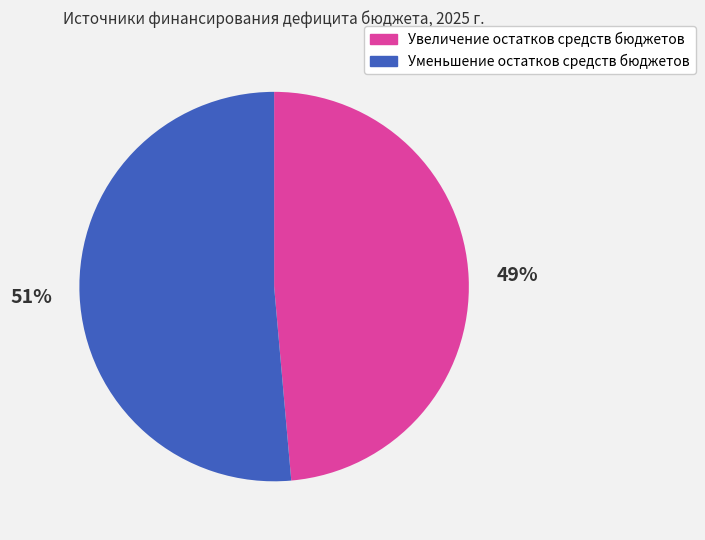

Which has a higher value, Увеличение остатков средств бюджетов or Уменьшение остатков средств бюджетов?

Уменьшение остатков средств бюджетов